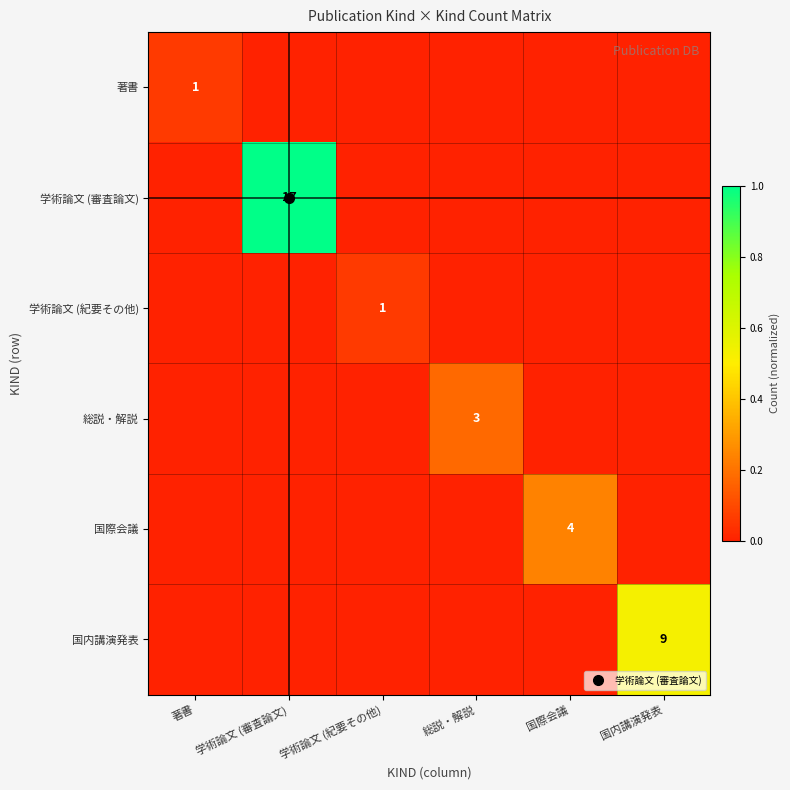

How many 総説・解説 values are between 0 and 1?

6